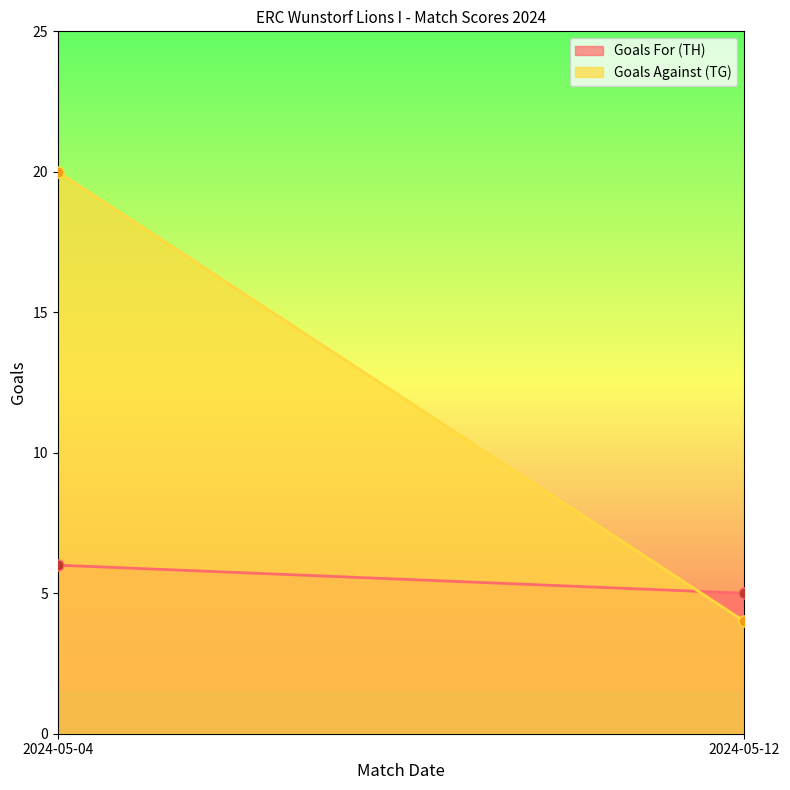

At 2024-05-12, list the series in order from largest to smallest.

Goals For (TH), Goals Against (TG)